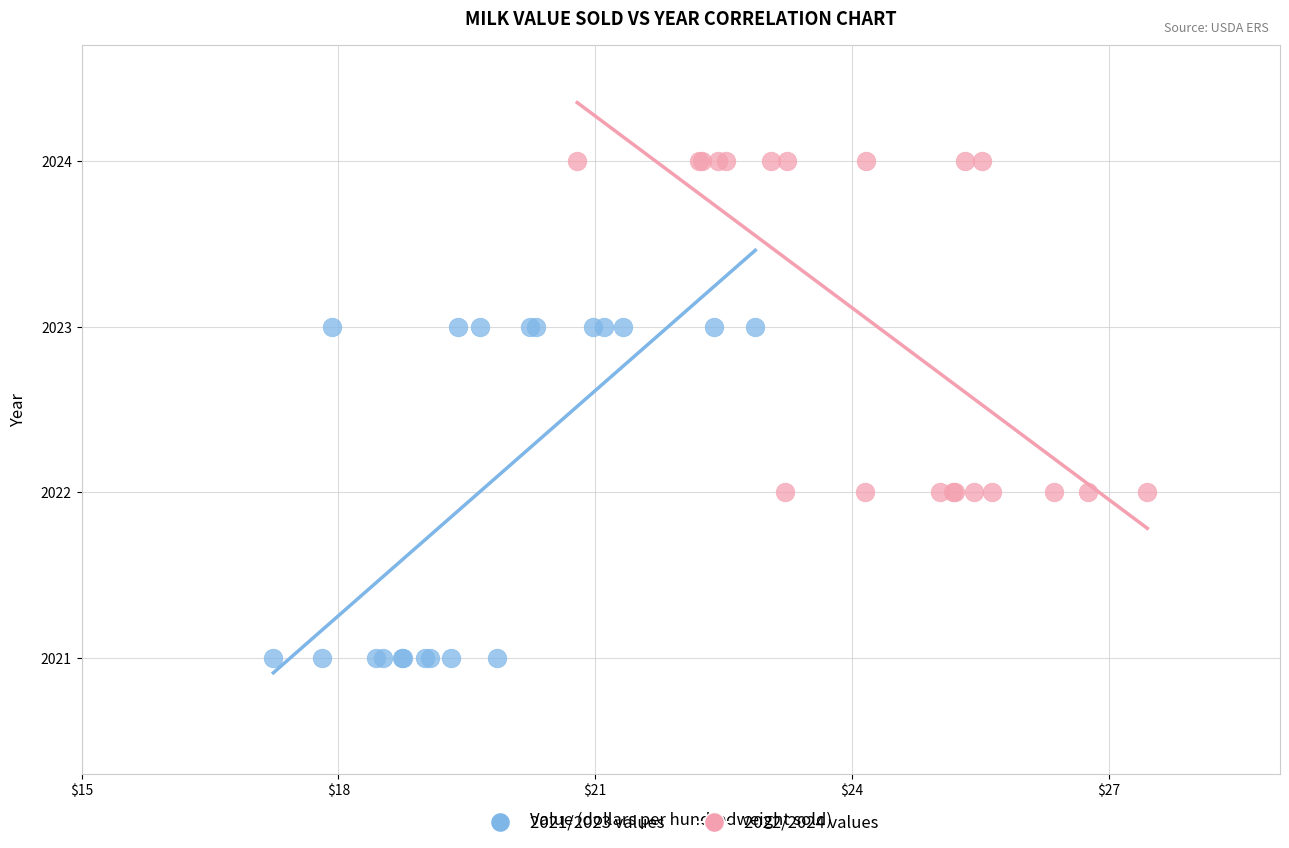

Which series reaches the maximum Y coordinate?

2022/2024 values